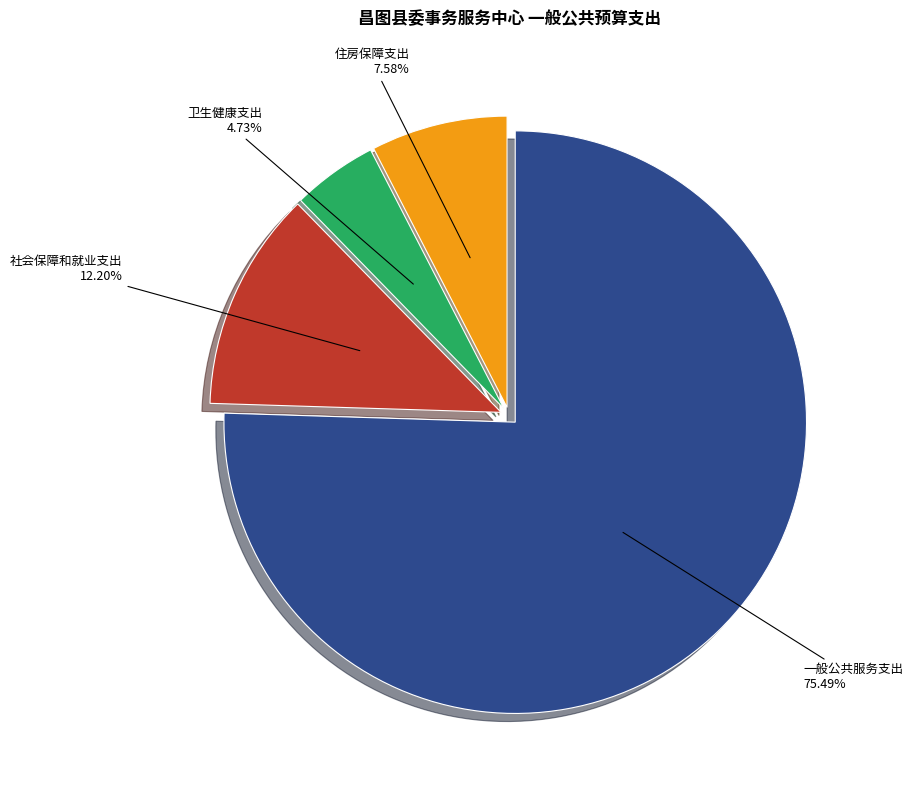

Rank the categories by value from highest to lowest.

一般公共服务支出, 社会保障和就业支出, 住房保障支出, 卫生健康支出